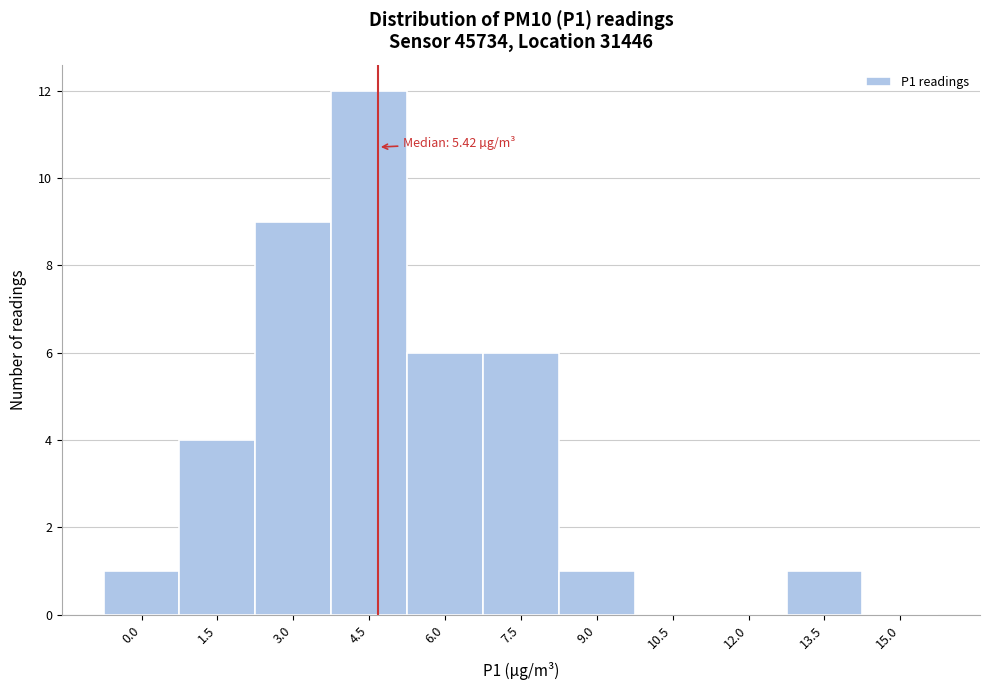

Reading left to right, list all the values displayed in this chart.

0.0=1	1.5=4	3.0=9	4.5=12	6.0=6	7.5=6	9.0=1	10.5=0	12.0=0	13.5=1	15.0=0